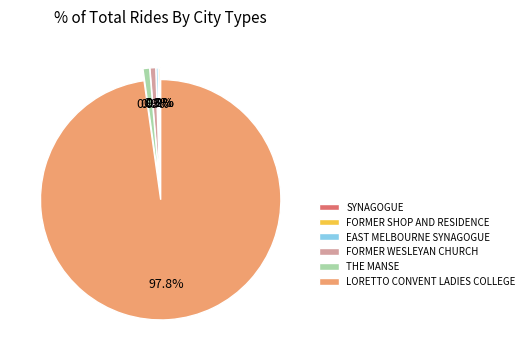

To the nearest percent, what is the average slice percentage?

17%